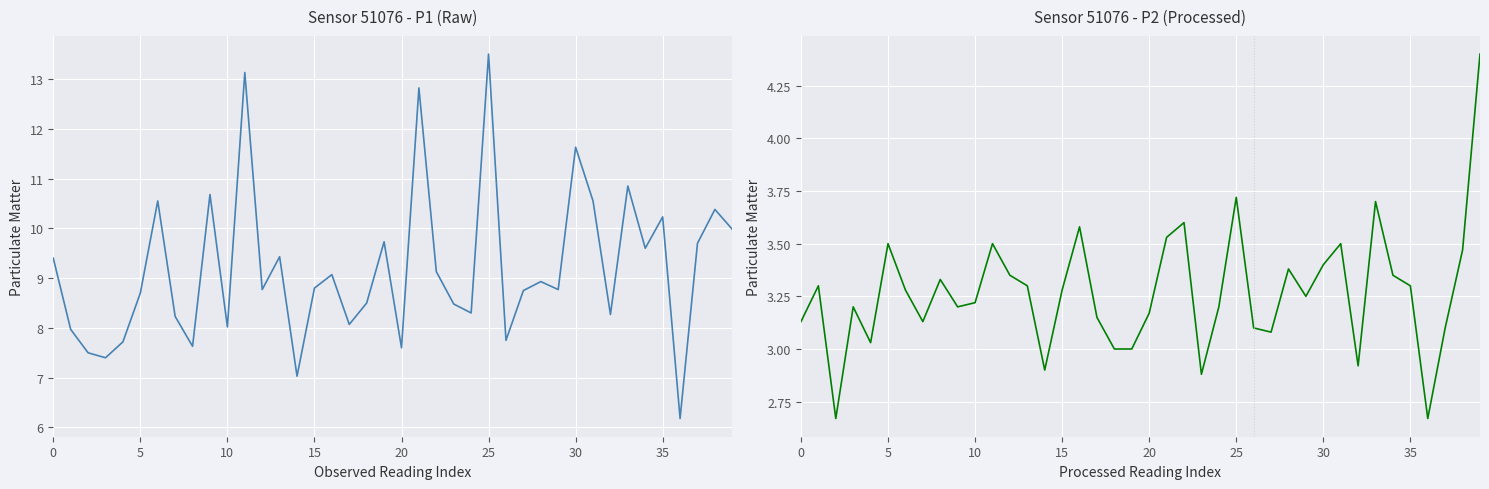

True or false: P2 and P1 intersect in this chart.

False